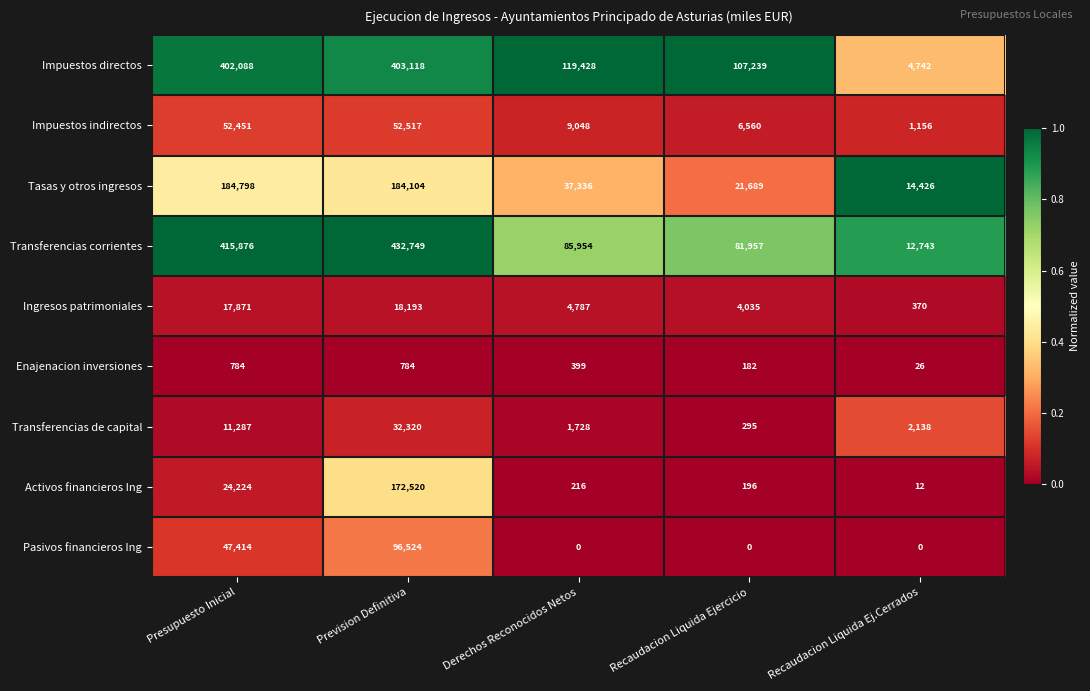

What is the difference between the maximum and minimum values in the Pasivos financieros Ing series?

96524